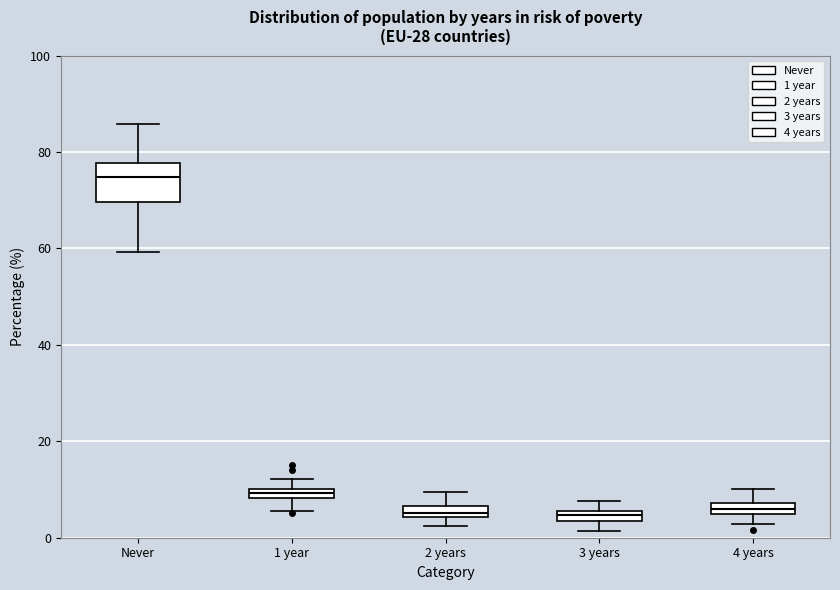

Where is the upper edge of the box for 2 years on the y-axis? The values are not printed on the chart, so give them approximately, as read against the axis.

6